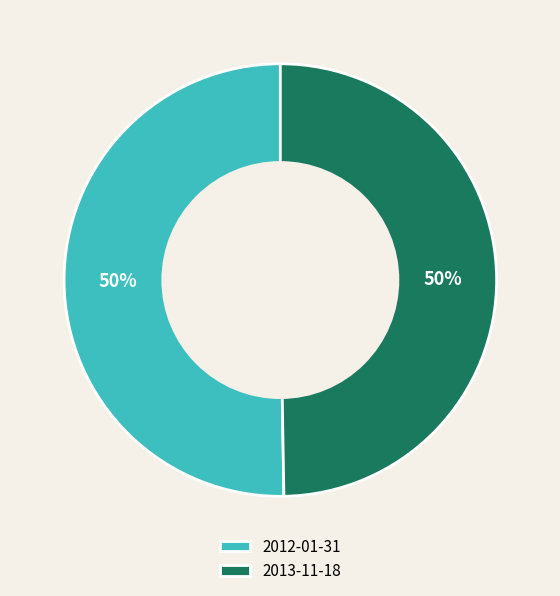

To the nearest percent, what percentage of the pie is 2013-11-18?

50%